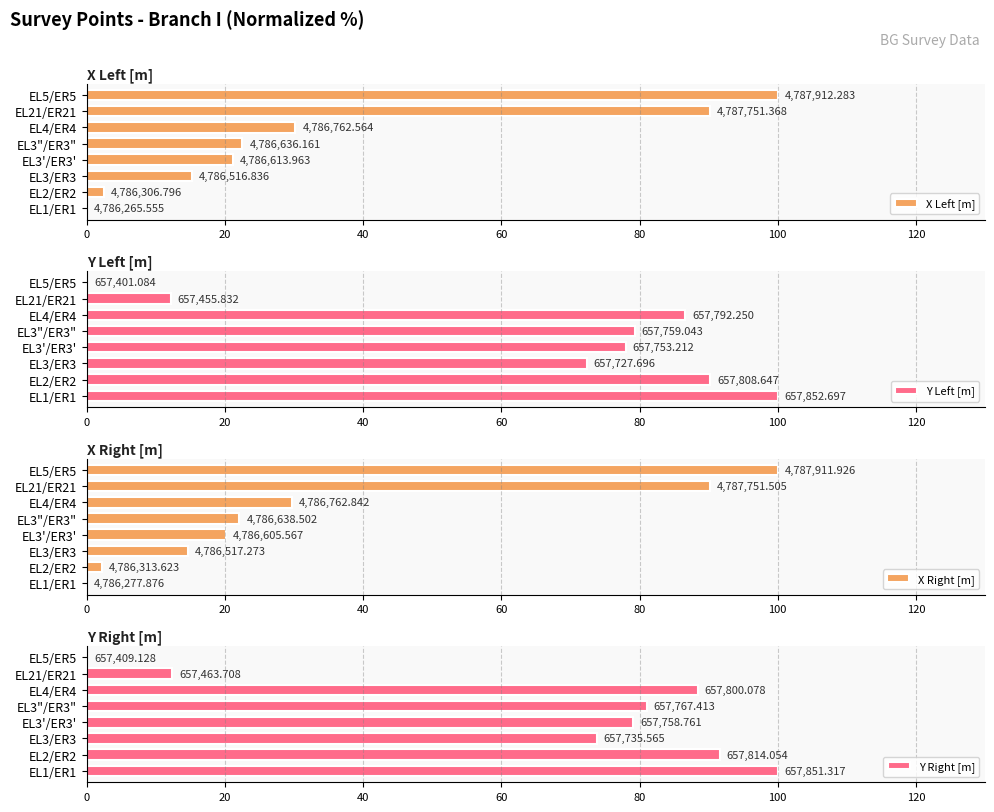

What is the difference between the X Right [m] values at EL4/ER4 and EL3/ER3?

15.0